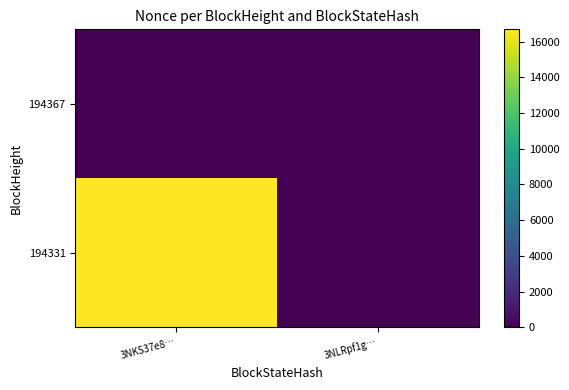

What is the total value across all series at 3NKS37e8…?

16690